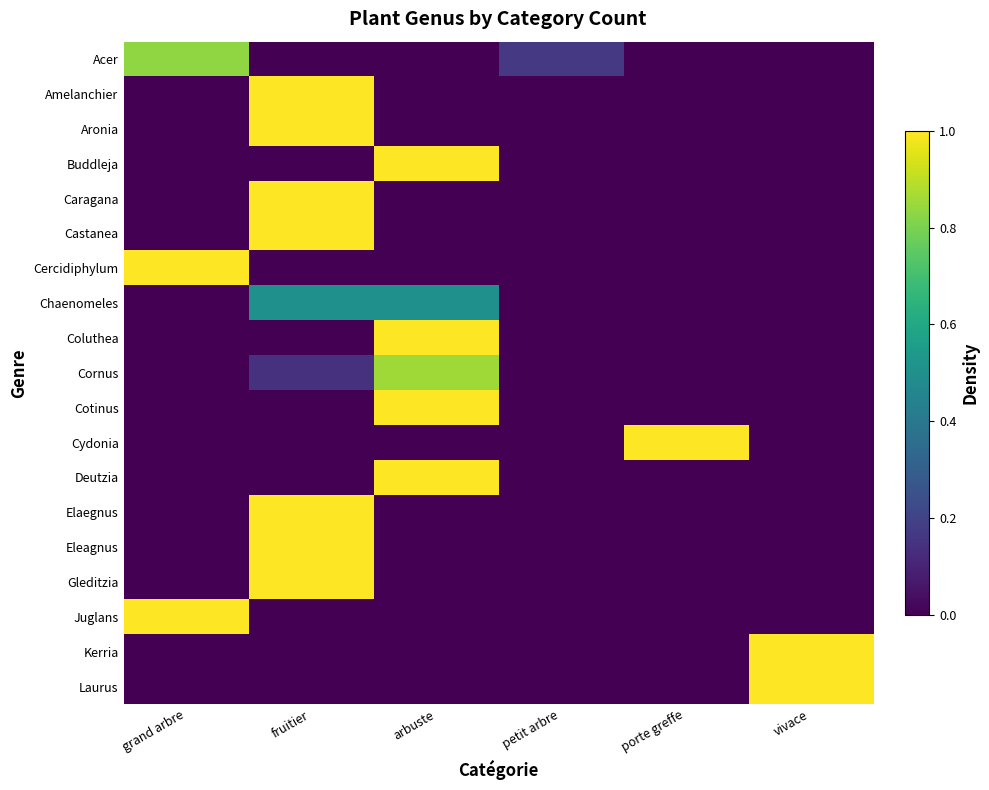

Reading left to right, what are all the values shown in this chart?

Acer: grand arbre=0.8	fruitier=0.0	arbuste=0.0	petit arbre=0.2	porte greffe=0.0	vivace=0.0
Amelanchier: grand arbre=0.0	fruitier=1.0	arbuste=0.0	petit arbre=0.0	porte greffe=0.0	vivace=0.0
Aronia: grand arbre=0.0	fruitier=1.0	arbuste=0.0	petit arbre=0.0	porte greffe=0.0	vivace=0.0
Buddleja: grand arbre=0.0	fruitier=0.0	arbuste=1.0	petit arbre=0.0	porte greffe=0.0	vivace=0.0
Caragana: grand arbre=0.0	fruitier=1.0	arbuste=0.0	petit arbre=0.0	porte greffe=0.0	vivace=0.0
Castanea: grand arbre=0.0	fruitier=1.0	arbuste=0.0	petit arbre=0.0	porte greffe=0.0	vivace=0.0
Cercidiphylum: grand arbre=1.0	fruitier=0.0	arbuste=0.0	petit arbre=0.0	porte greffe=0.0	vivace=0.0
Chaenomeles: grand arbre=0.0	fruitier=0.5	arbuste=0.5	petit arbre=0.0	porte greffe=0.0	vivace=0.0
Coluthea: grand arbre=0.0	fruitier=0.0	arbuste=1.0	petit arbre=0.0	porte greffe=0.0	vivace=0.0
Cornus: grand arbre=0.0	fruitier=0.1	arbuste=0.9	petit arbre=0.0	porte greffe=0.0	vivace=0.0
Cotinus: grand arbre=0.0	fruitier=0.0	arbuste=1.0	petit arbre=0.0	porte greffe=0.0	vivace=0.0
Cydonia: grand arbre=0.0	fruitier=0.0	arbuste=0.0	petit arbre=0.0	porte greffe=1.0	vivace=0.0
Deutzia: grand arbre=0.0	fruitier=0.0	arbuste=1.0	petit arbre=0.0	porte greffe=0.0	vivace=0.0
Elaegnus: grand arbre=0.0	fruitier=1.0	arbuste=0.0	petit arbre=0.0	porte greffe=0.0	vivace=0.0
Eleagnus: grand arbre=0.0	fruitier=1.0	arbuste=0.0	petit arbre=0.0	porte greffe=0.0	vivace=0.0
Gleditzia: grand arbre=0.0	fruitier=1.0	arbuste=0.0	petit arbre=0.0	porte greffe=0.0	vivace=0.0
Juglans: grand arbre=1.0	fruitier=0.0	arbuste=0.0	petit arbre=0.0	porte greffe=0.0	vivace=0.0
Kerria: grand arbre=0.0	fruitier=0.0	arbuste=0.0	petit arbre=0.0	porte greffe=0.0	vivace=1.0
Laurus: grand arbre=0.0	fruitier=0.0	arbuste=0.0	petit arbre=0.0	porte greffe=0.0	vivace=1.0